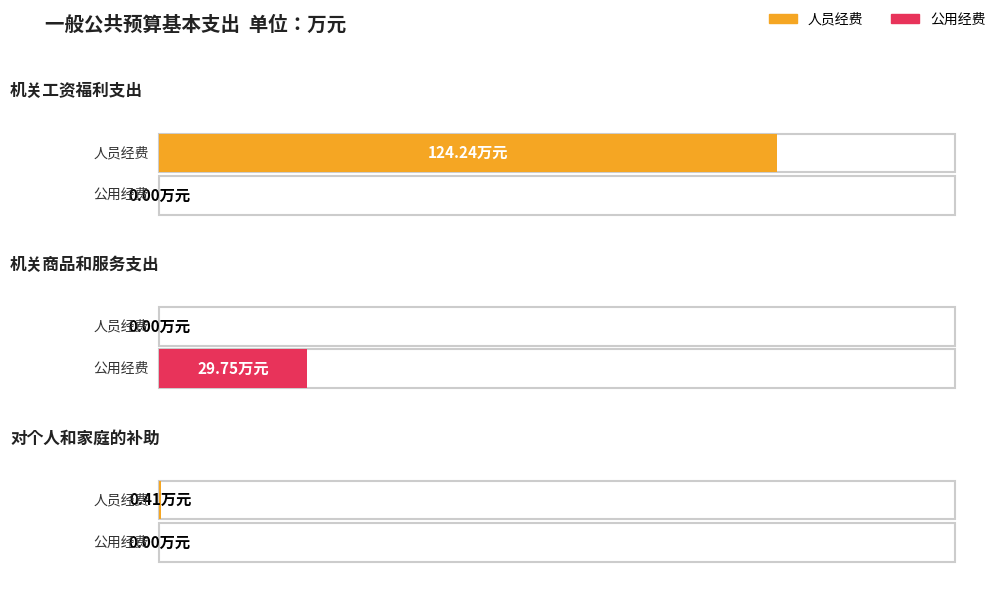

Between 机关商品和服务支出 and 对个人和家庭的补助, which series saw the biggest shift?

公用经费